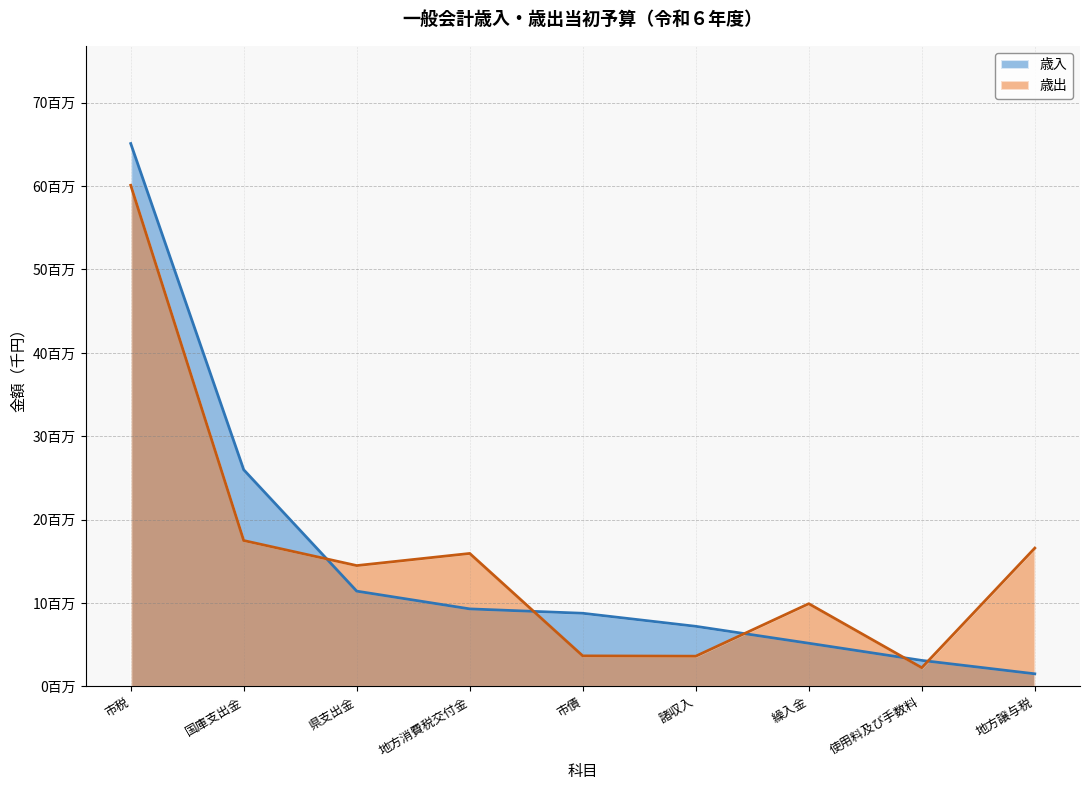

What is the average value of the 歳出 series?

16010836